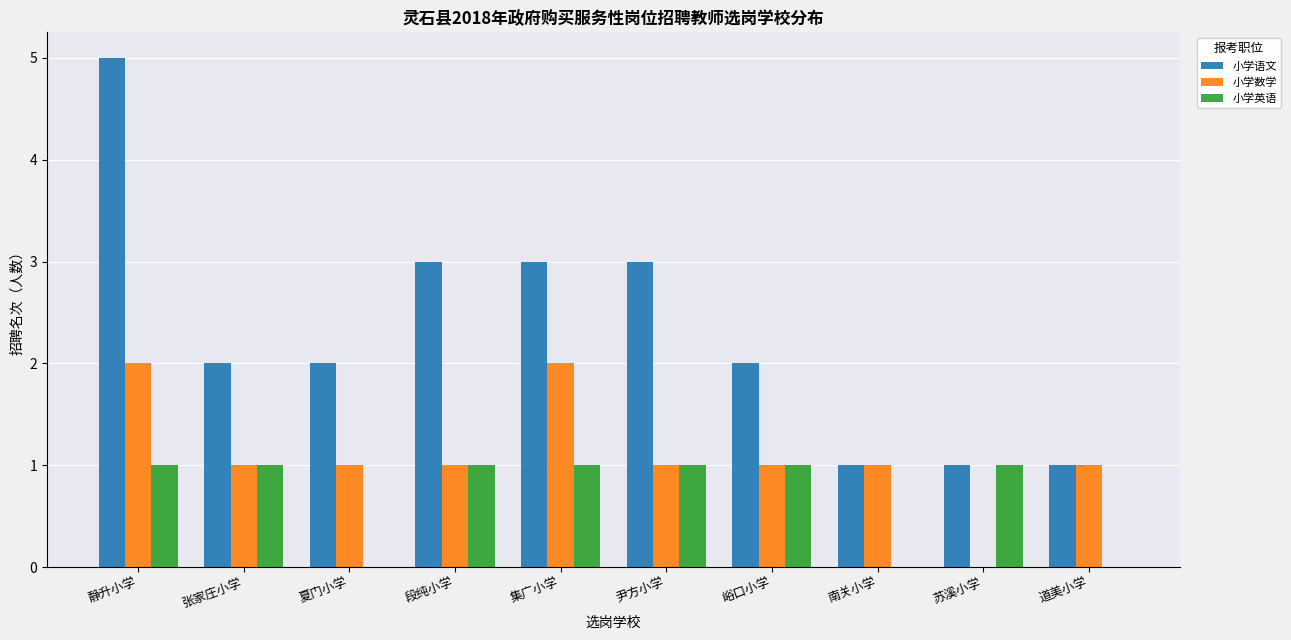

Which label corresponds to the largest value in the chart?

静升小学